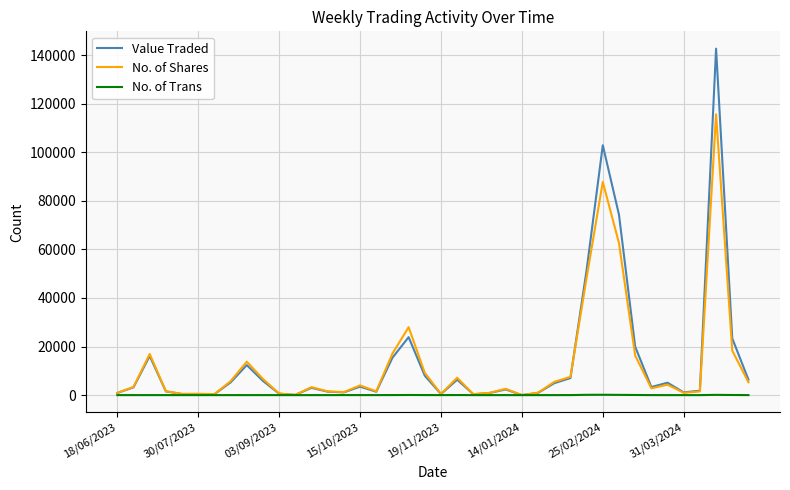

Rank the series by their maximum value, from highest to lowest.

Value Traded, No. of Shares, No. of Trans